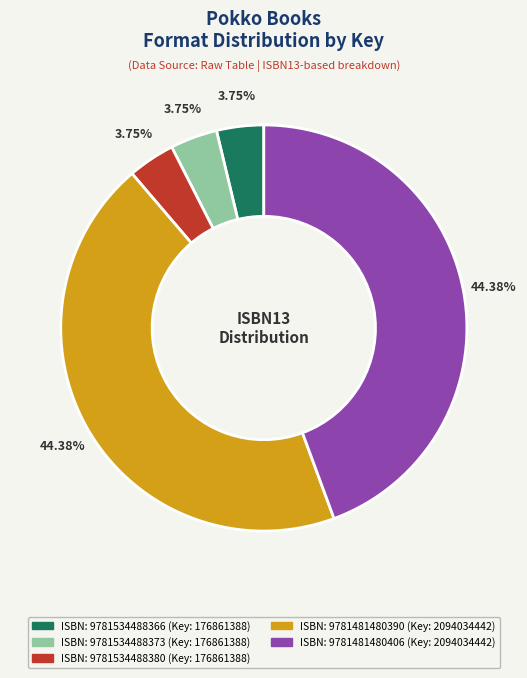

Count the number of slices in the pie.

5